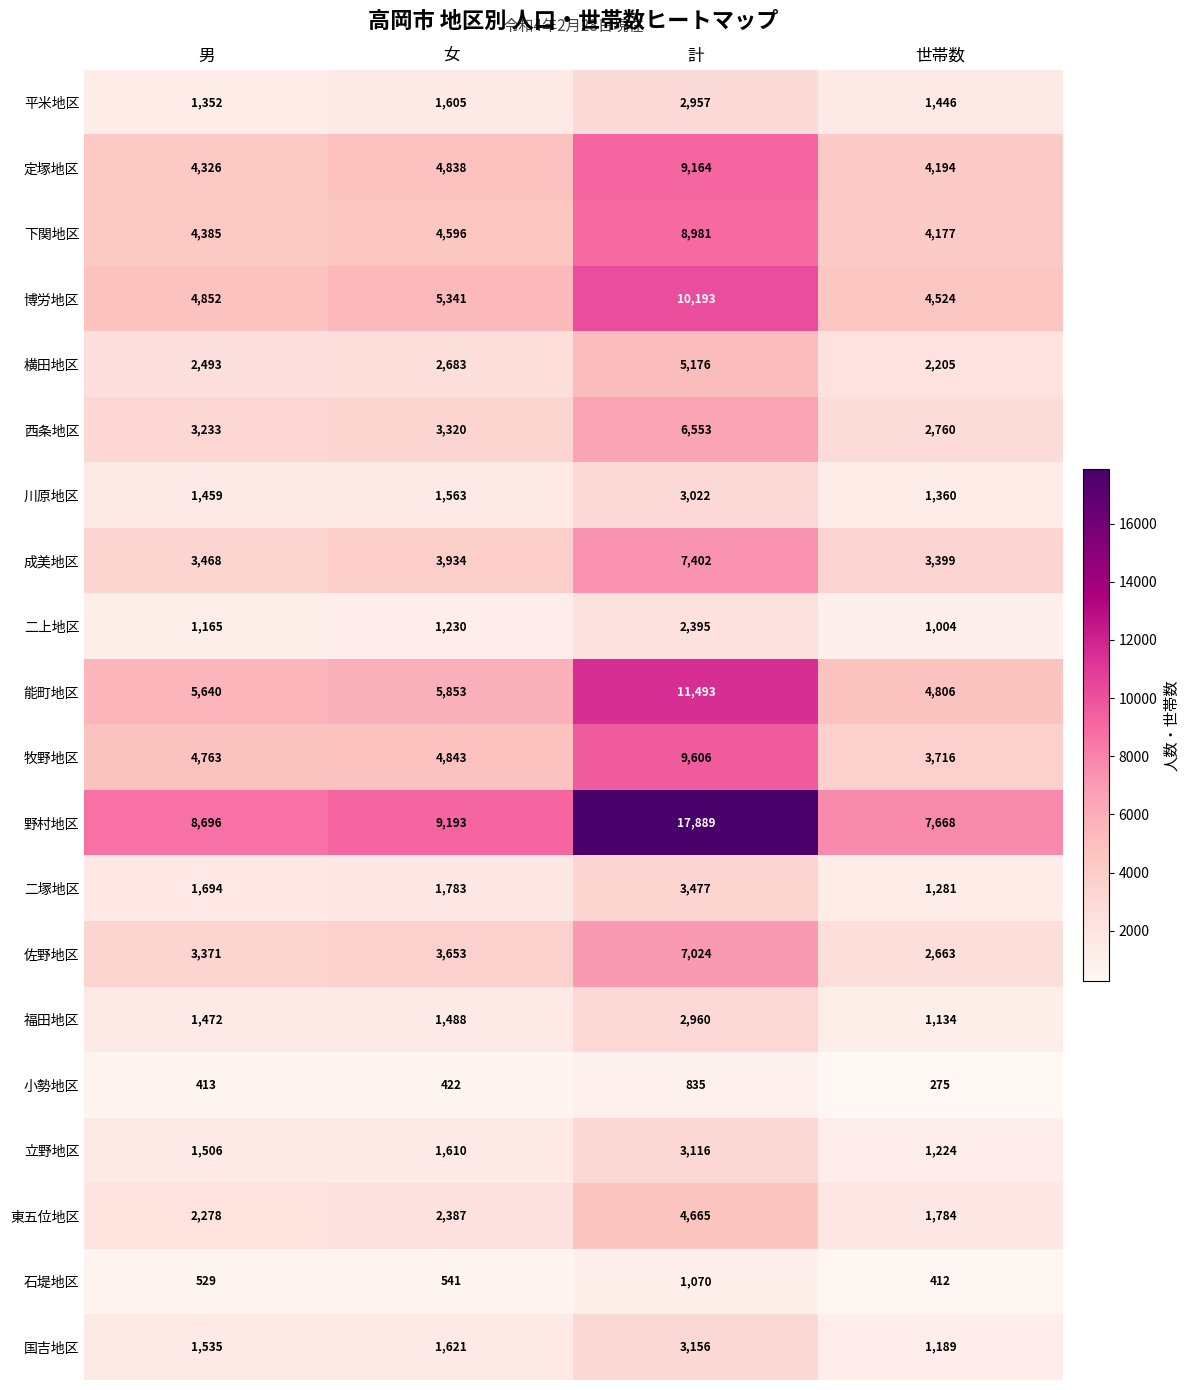

At which label does 博労地区 reach its minimum?

世帯数